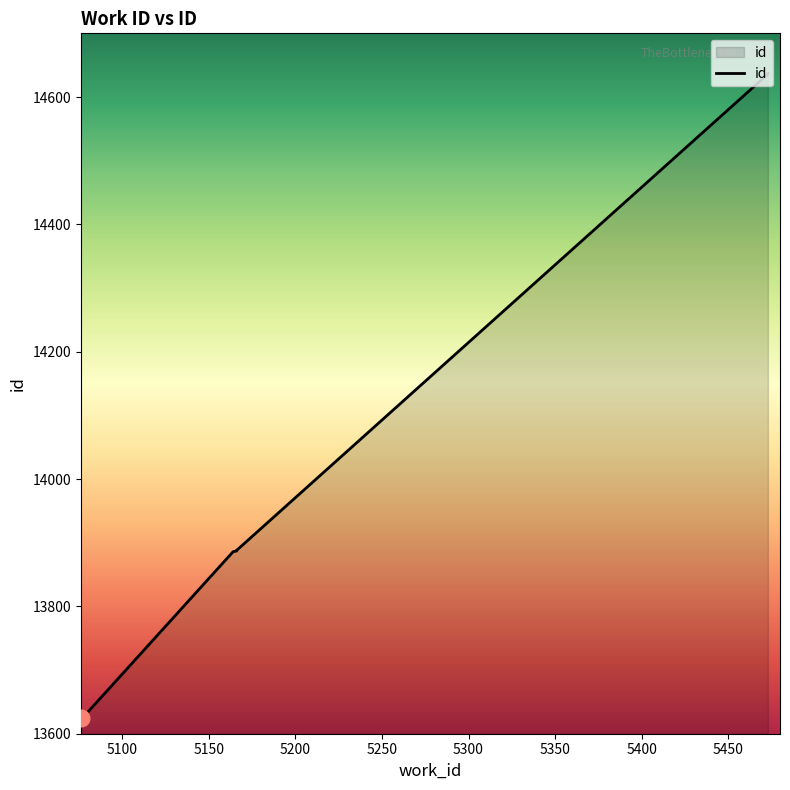

What is the value of the 1st point from the left?

13624